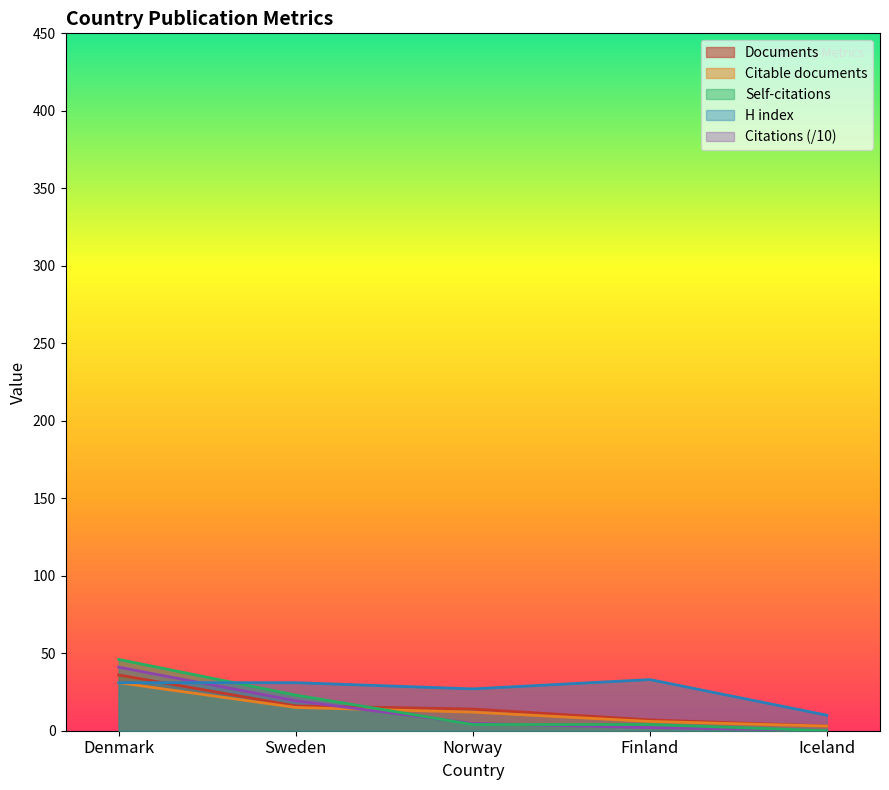

Rank the categories by Citable documents value from lowest to highest.

Iceland, Finland, Norway, Sweden, Denmark